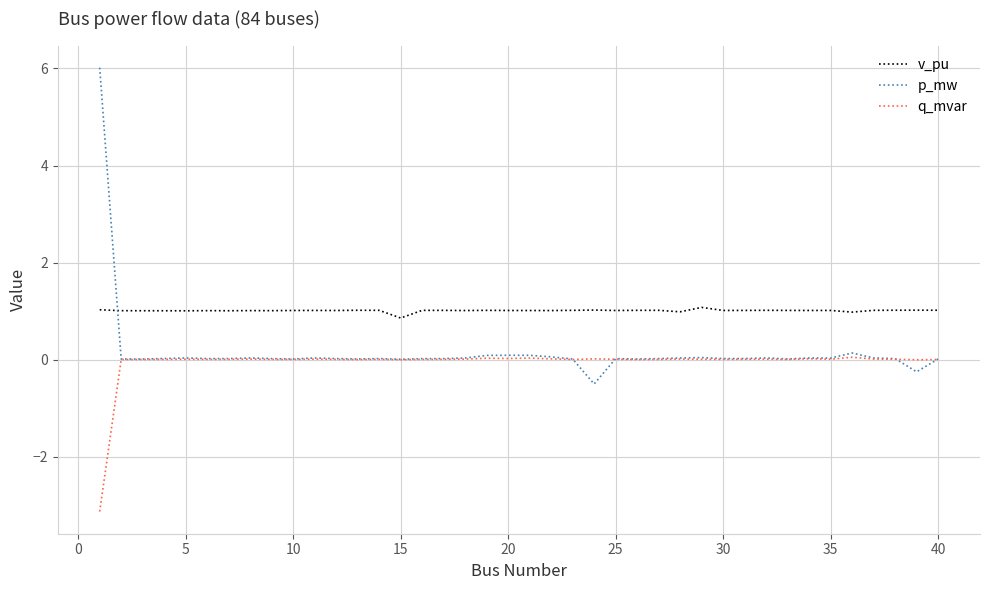

Rank the series by their maximum value, from highest to lowest.

p_mw, v_pu, q_mvar